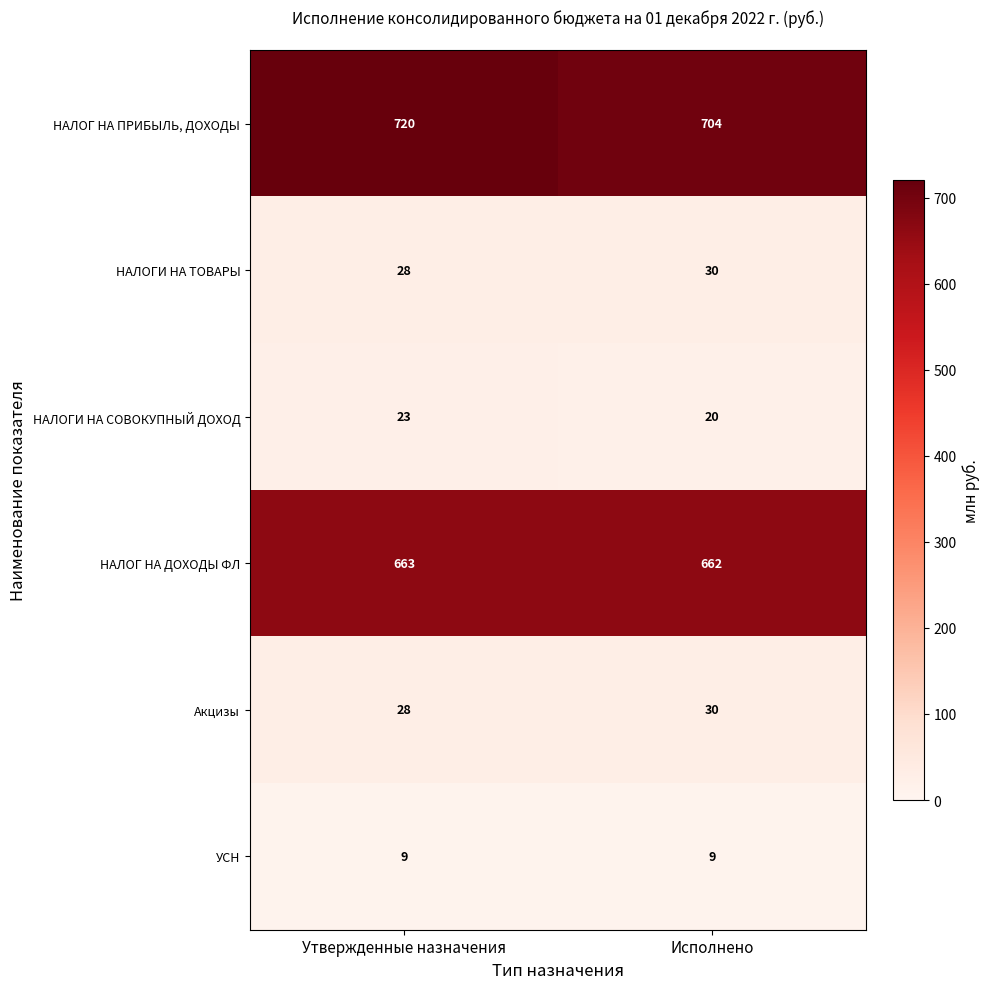

Is it true that НАЛОГ НА ПРИБЫЛЬ, ДОХОДЫ equals 704 at Исполнено?

True